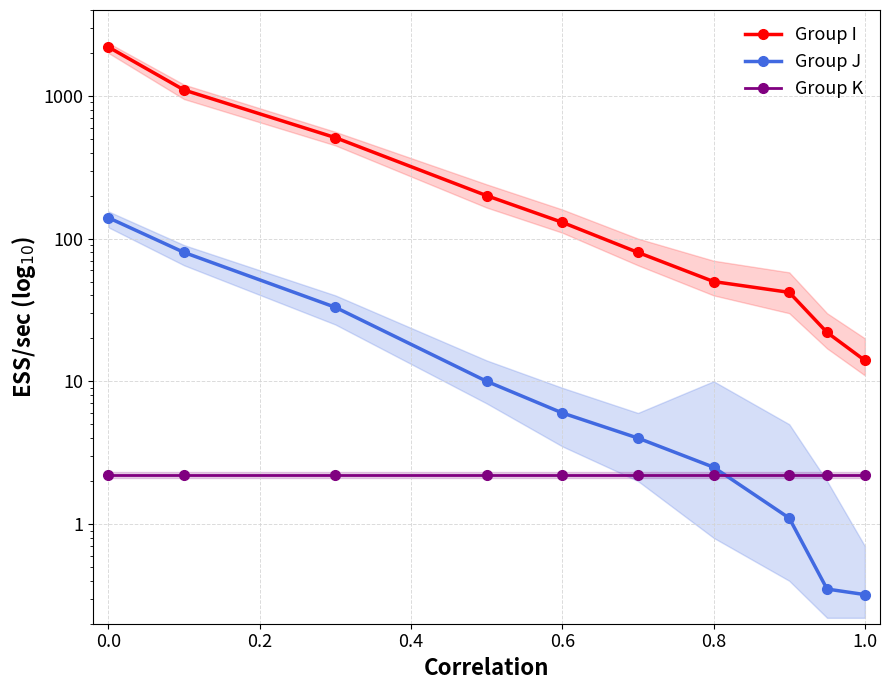

What is the value of the Group J point at the 7th from the left?

2.5